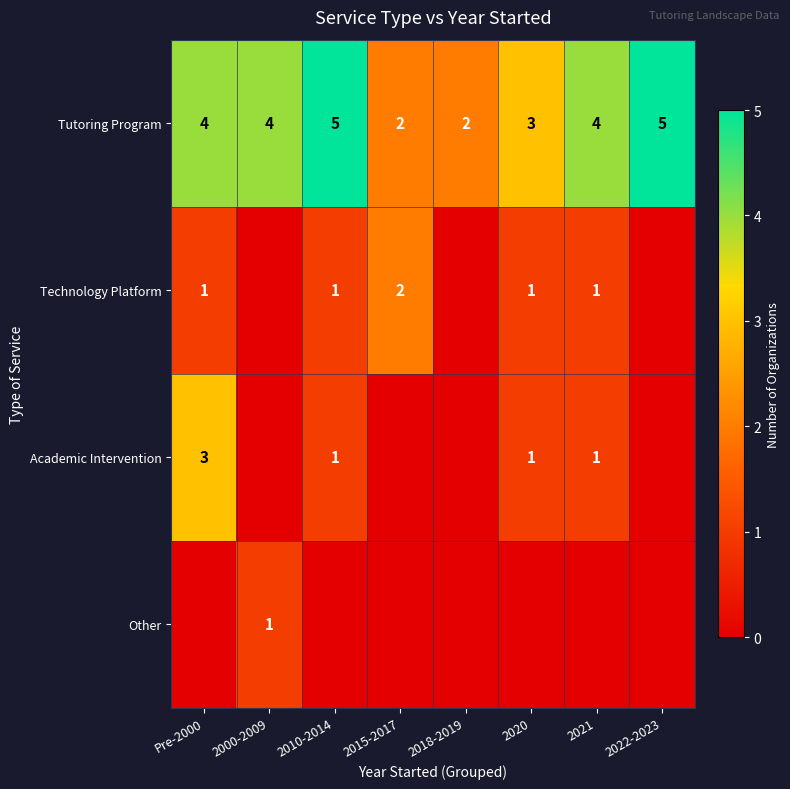

What is the maximum value shown in the chart?

5